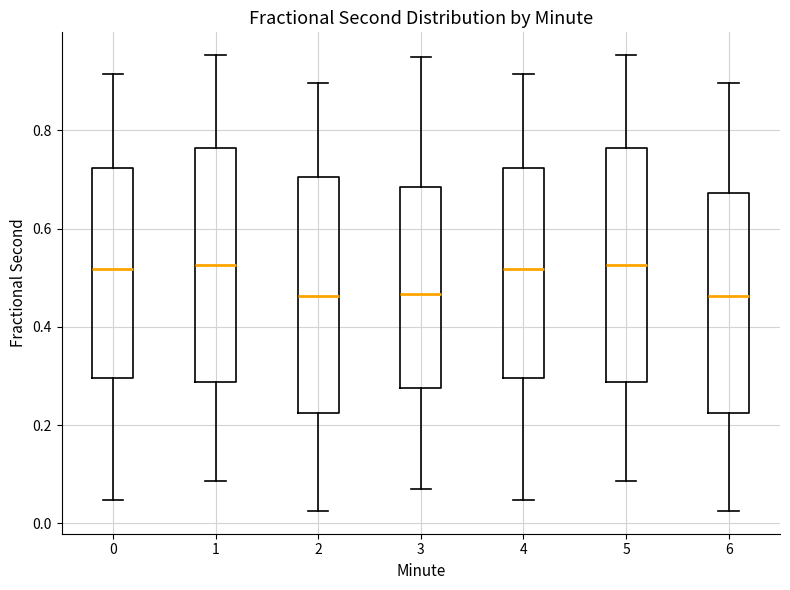

Reading left to right, transcribe this box plot: for each box, give where its median line is, the range the box spans, and where its two whiskers end, as read against the y-axis. The values are not printed on the chart, so give them approximately, as read against the axis.

0: median 0.52, box 0.30 to 0.72, whiskers 0.04 to 0.92
1: median 0.52, box 0.28 to 0.76, whiskers 0.08 to 0.96
2: median 0.46, box 0.22 to 0.70, whiskers 0.02 to 0.90
3: median 0.46, box 0.28 to 0.68, whiskers 0.08 to 0.96
4: median 0.52, box 0.30 to 0.72, whiskers 0.04 to 0.92
5: median 0.52, box 0.28 to 0.76, whiskers 0.08 to 0.96
6: median 0.46, box 0.22 to 0.68, whiskers 0.02 to 0.90